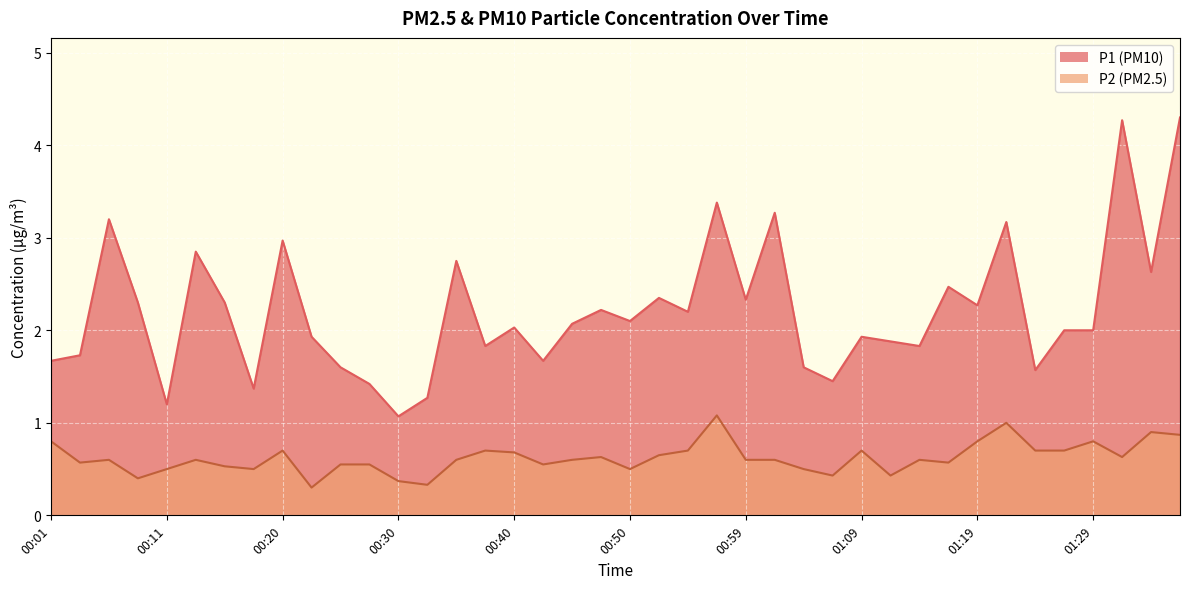

True or false: P1 and P2 intersect in this chart.

False